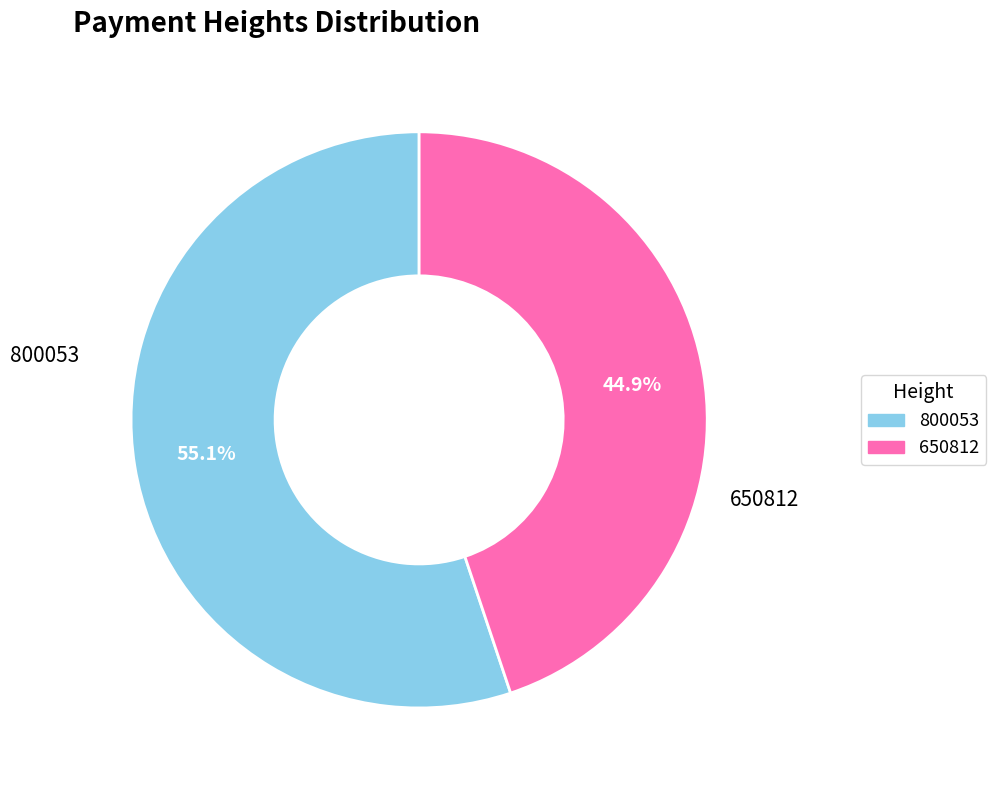

What is the total percentage of 650812 and 800053?

100.0%